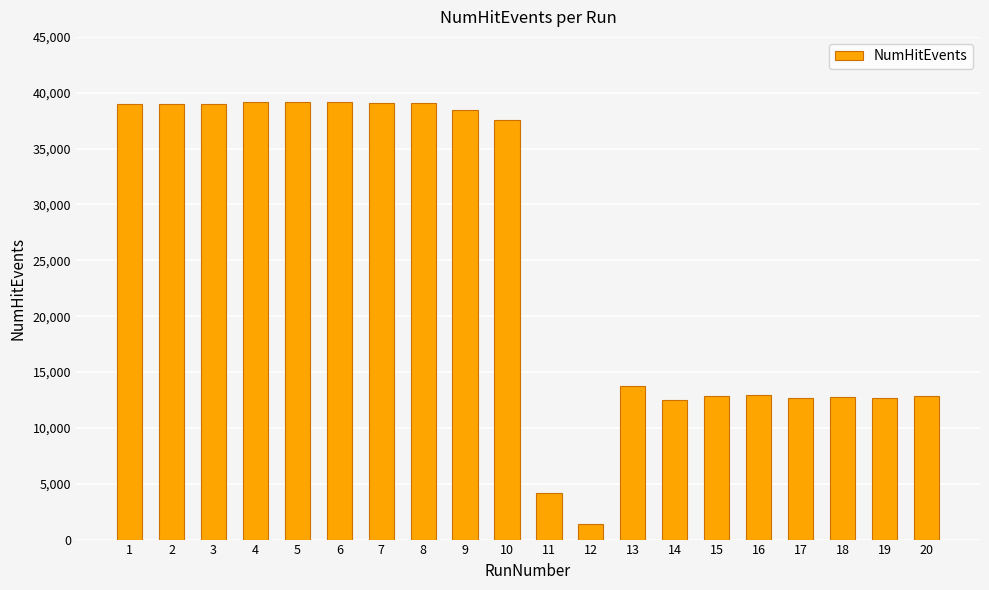

What is the difference between the values at 4 and 2?

232